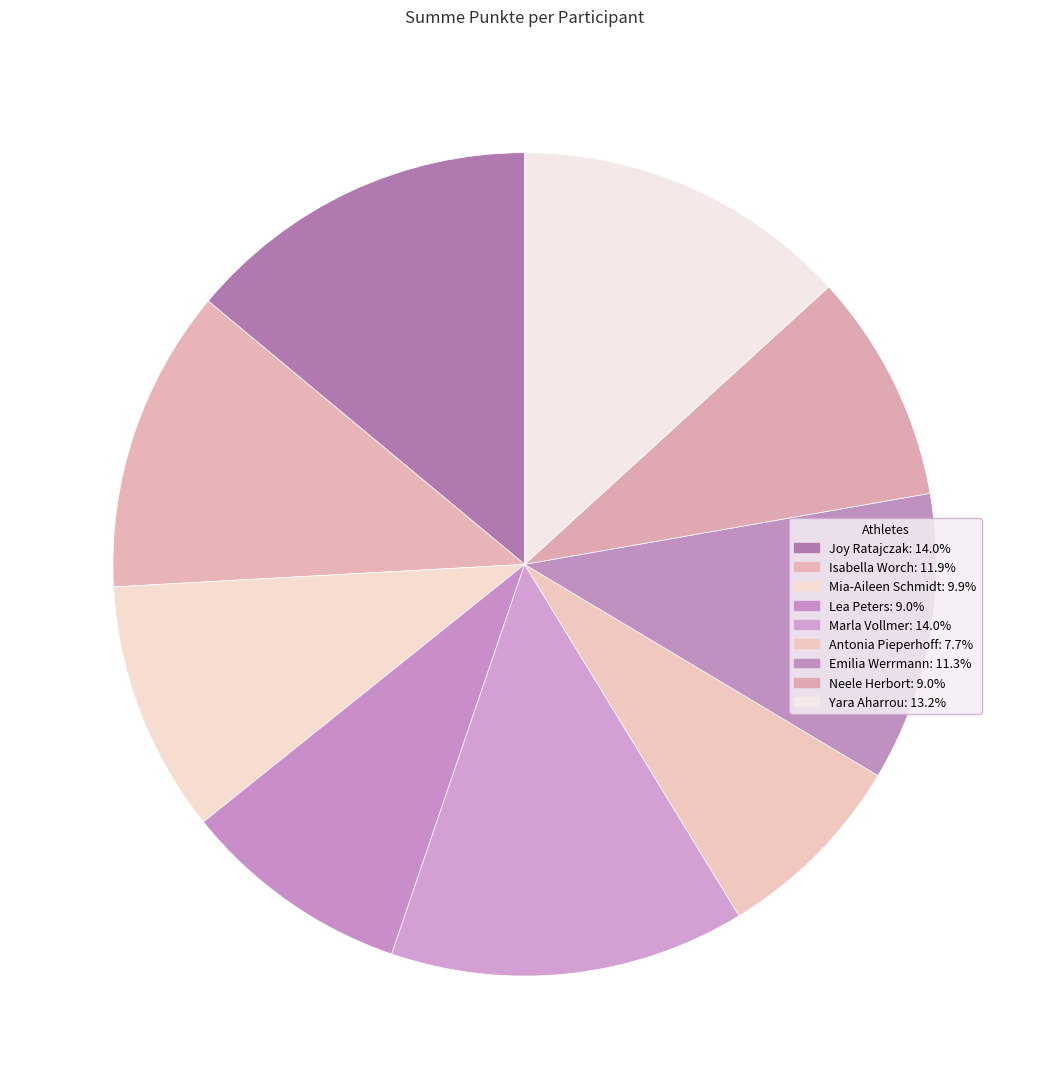

What is the ratio of the value at Yara Aharrou to the value at Joy Ratajczak?

0.9